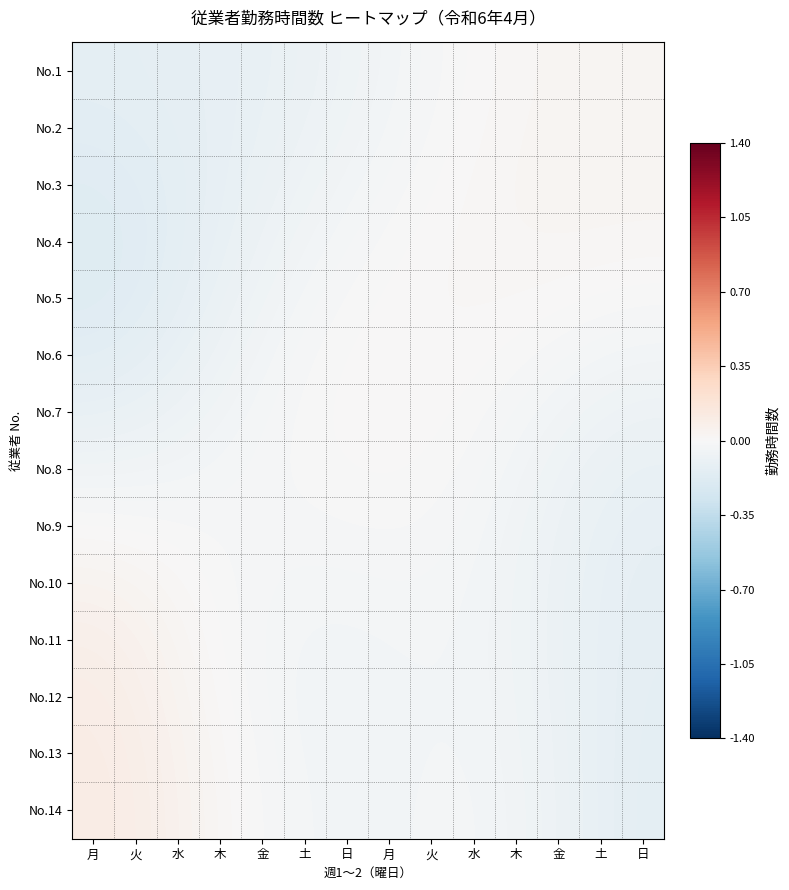

What is the difference between the highest and lowest values at 水?

0.2